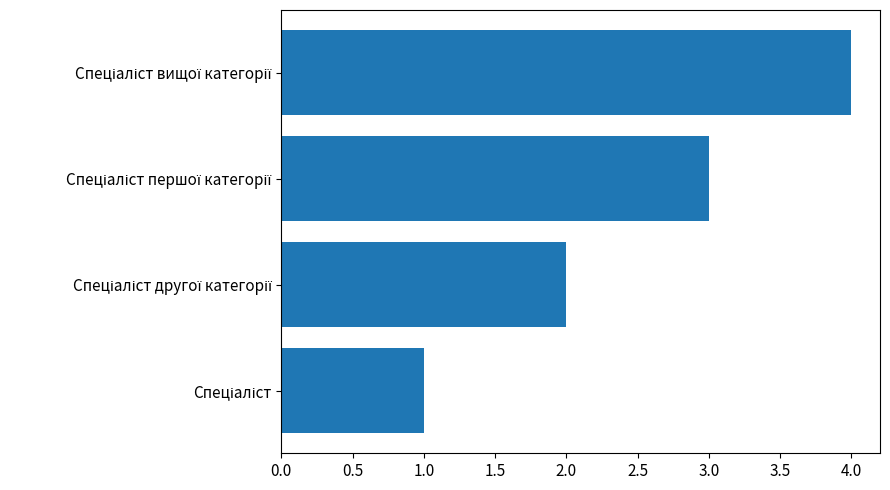

What is the sum of all values?

10